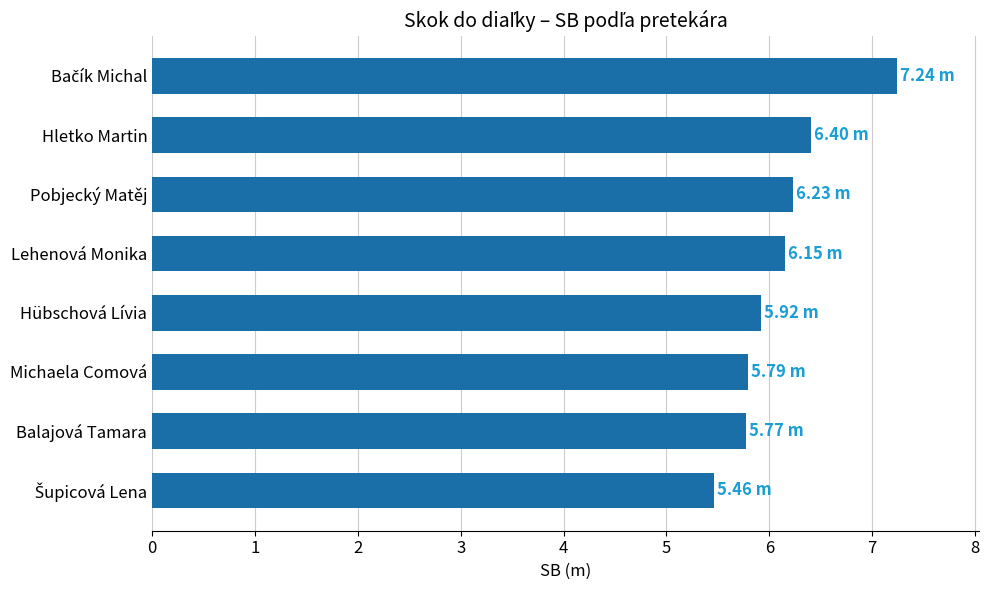

What is the difference between the maximum and minimum values?

1.8